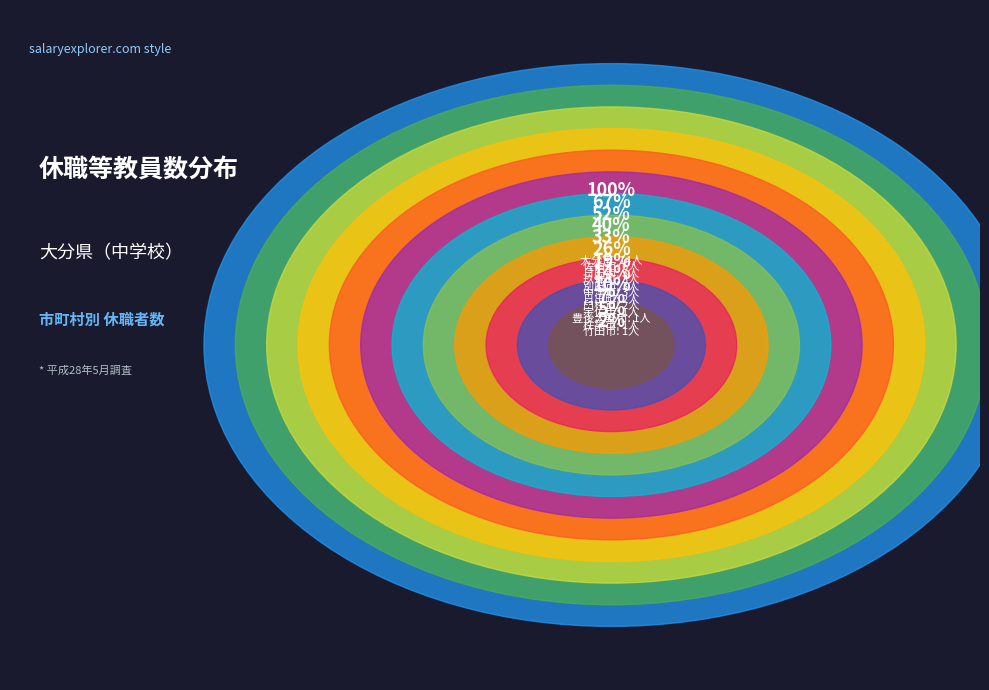

True or false: 日出町 accounts for 1% of the total.

False